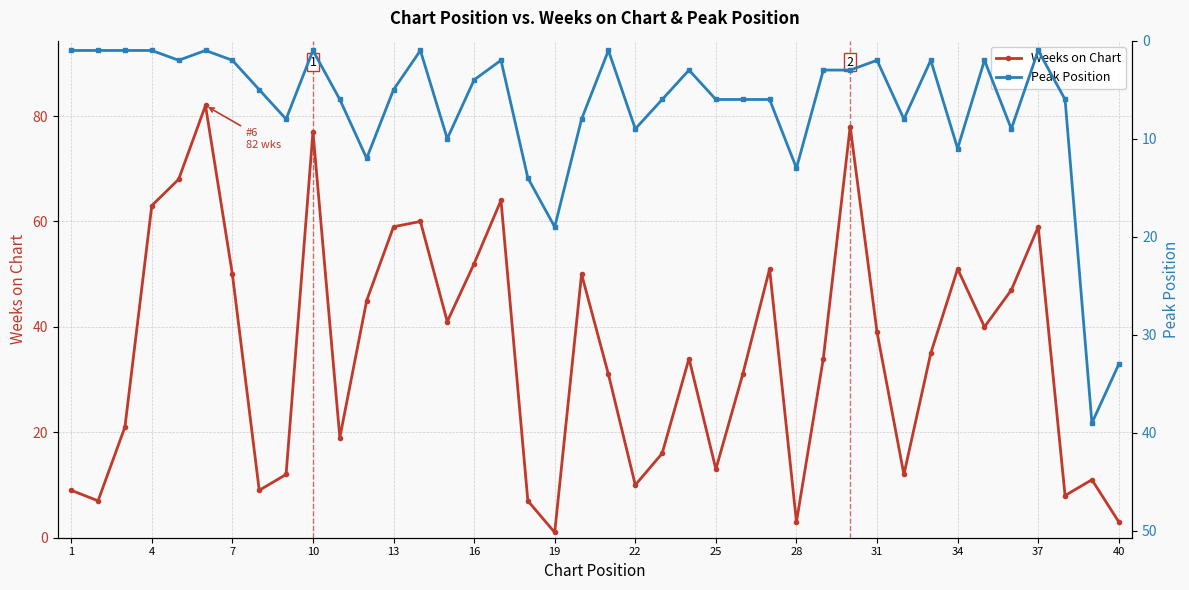

The Weeks on Chart series shows 39 at 31. True or false?

True